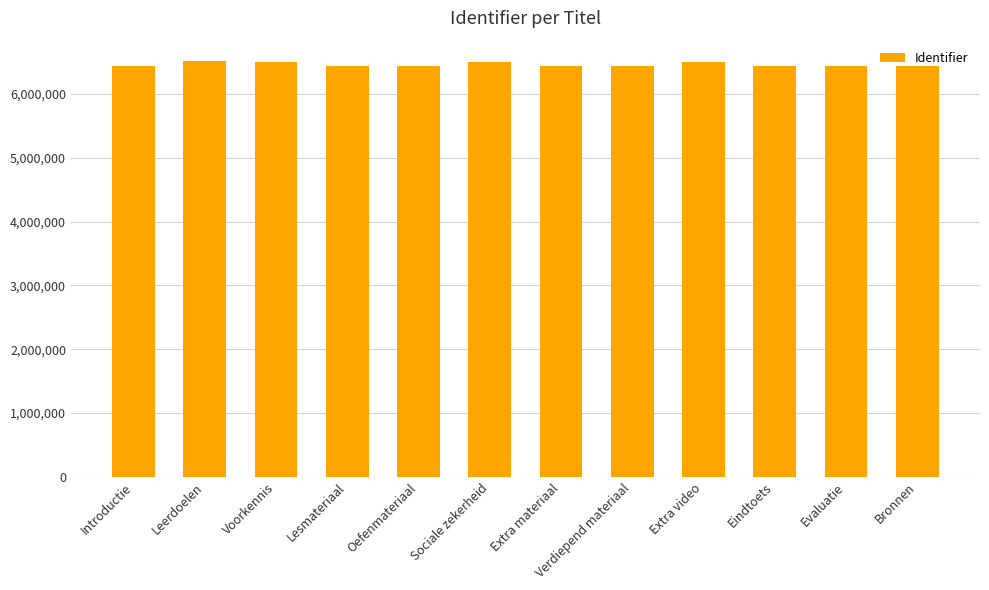

Read the value at Leerdoelen.

6510977